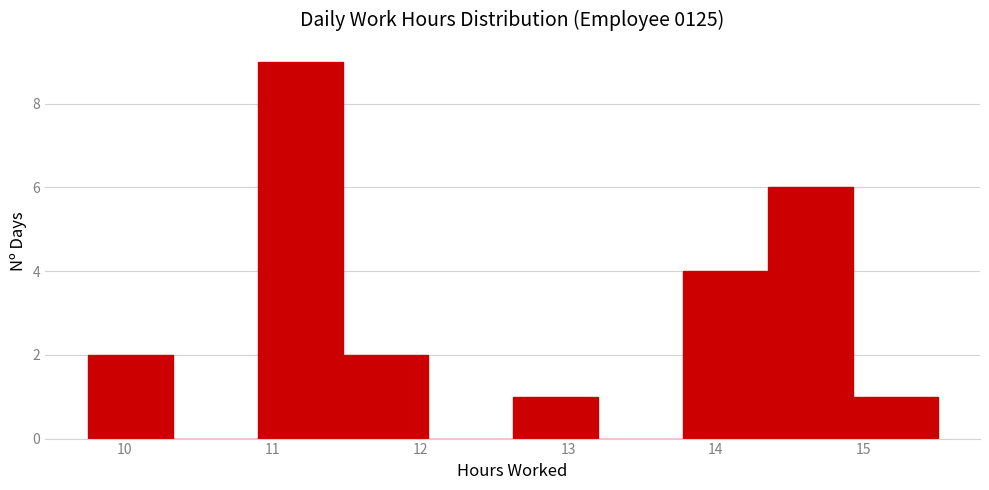

Over which range of the x-axis is the bar tallest?

10.9 to 11.5